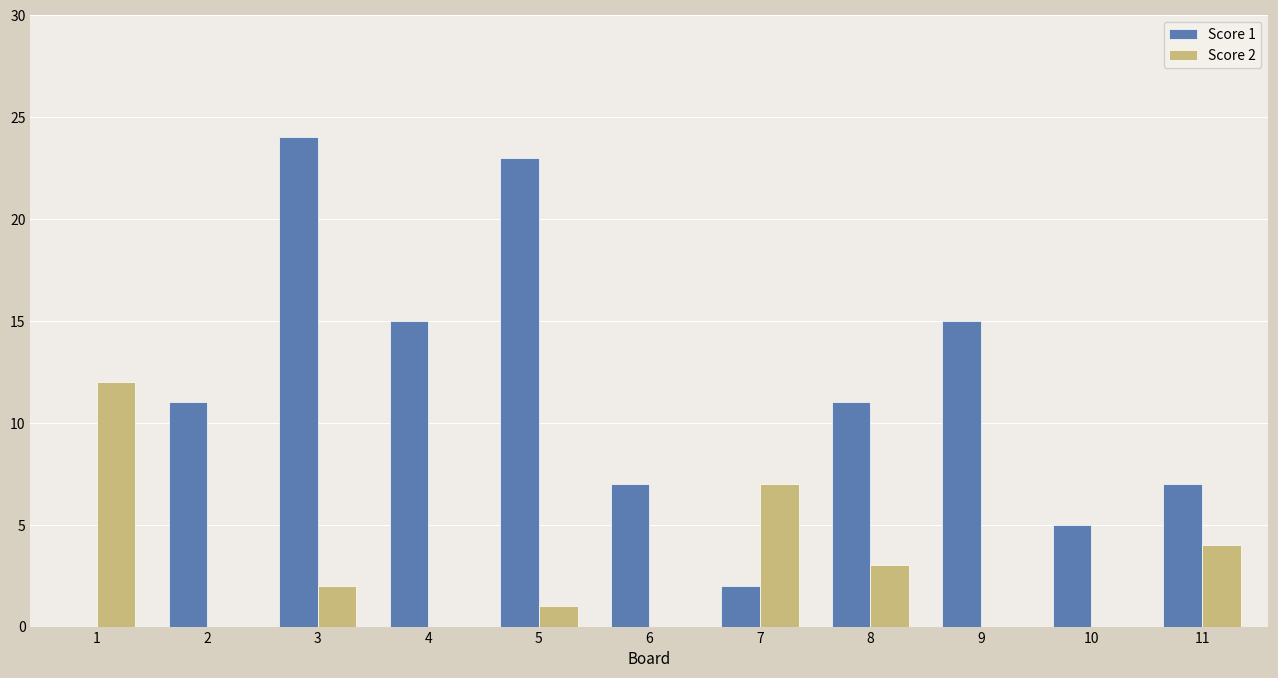

What is the total value across all series at 7?

9